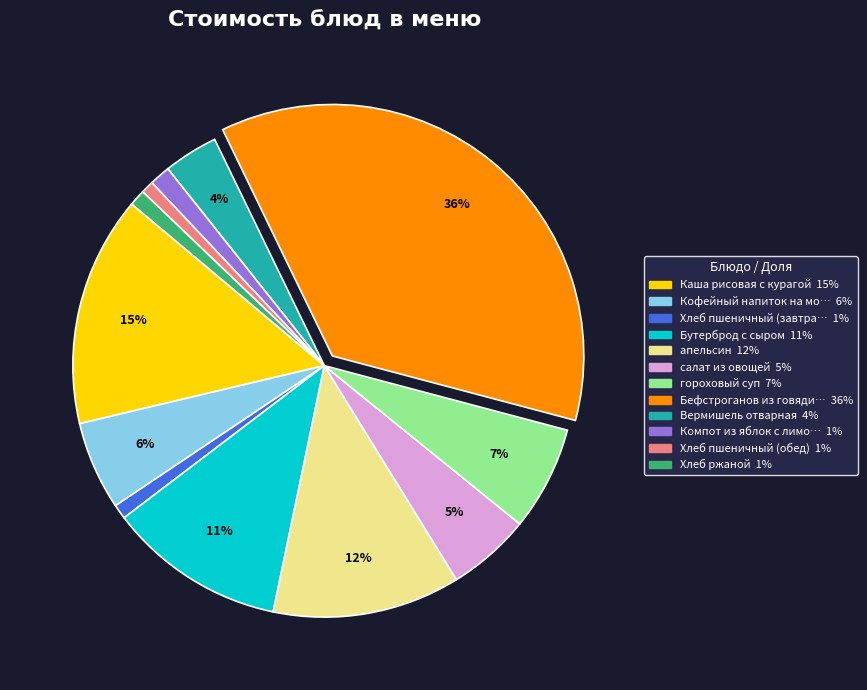

Is there any slice that represents more than half of the pie?

No